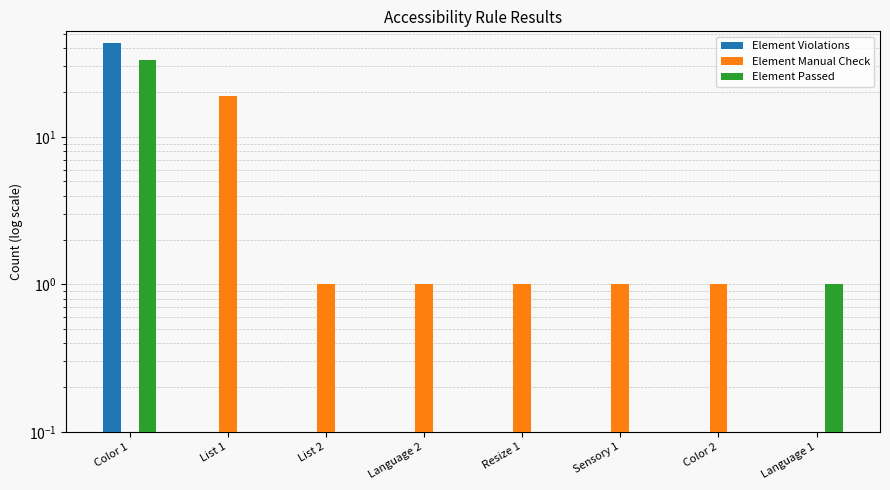

What position from the right is List 2?

6